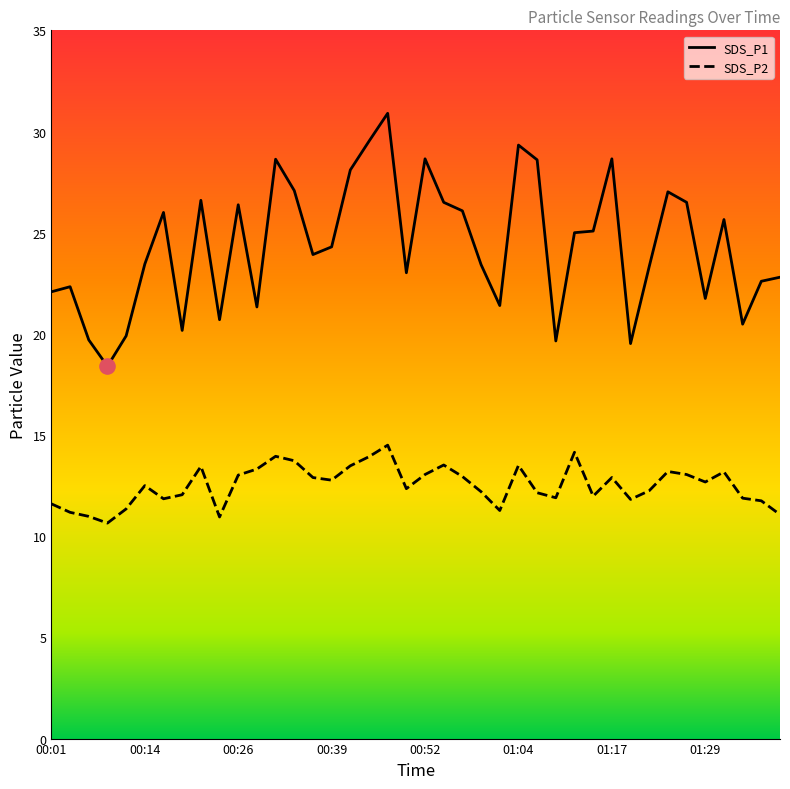

Is the value of SDS_P1 at 01:22 greater than the value of SDS_P2 at 00:21?

Yes